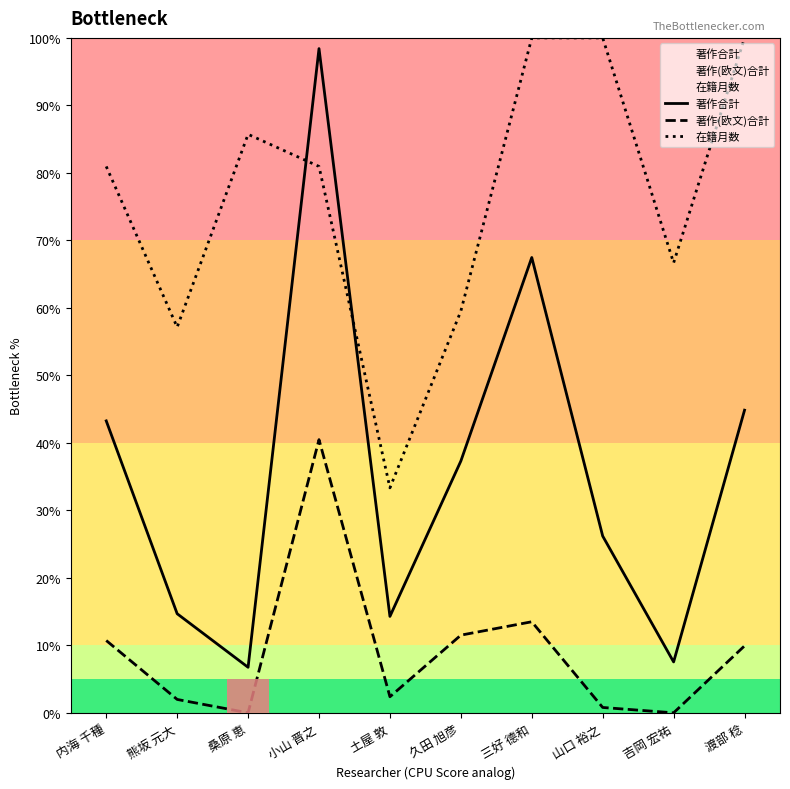

True or false: 著作(欧文)合計 and 在籍月数 cross at least once.

False